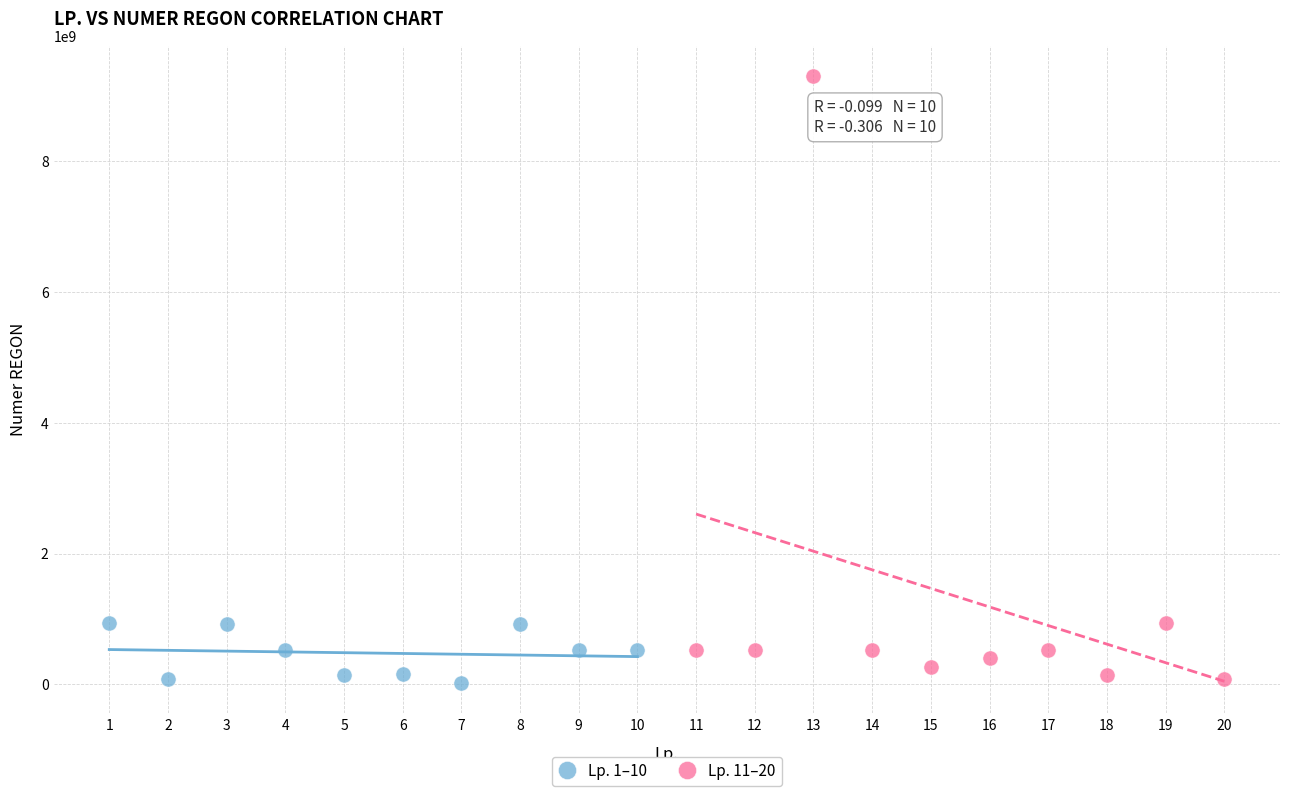

Which series contains the highest Y value?

Lp. 11–20